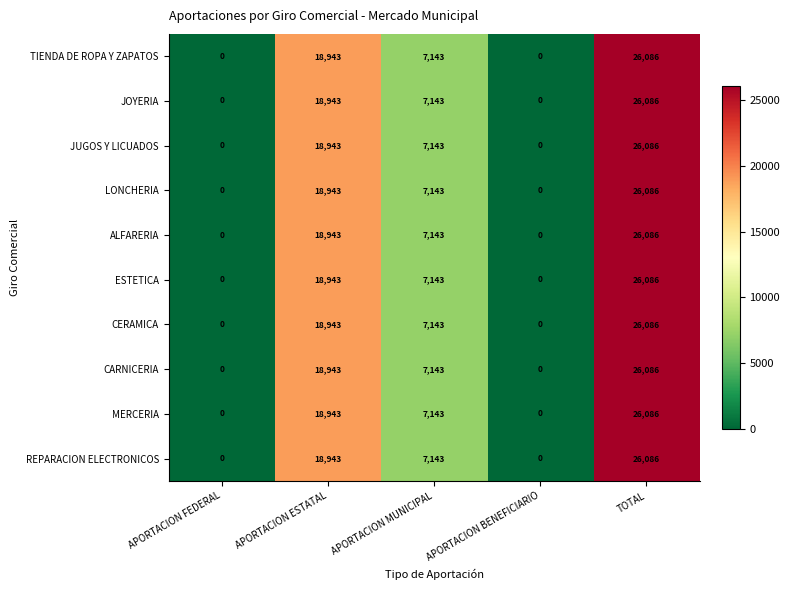

Which label corresponds to the largest value in the chart?

TOTAL